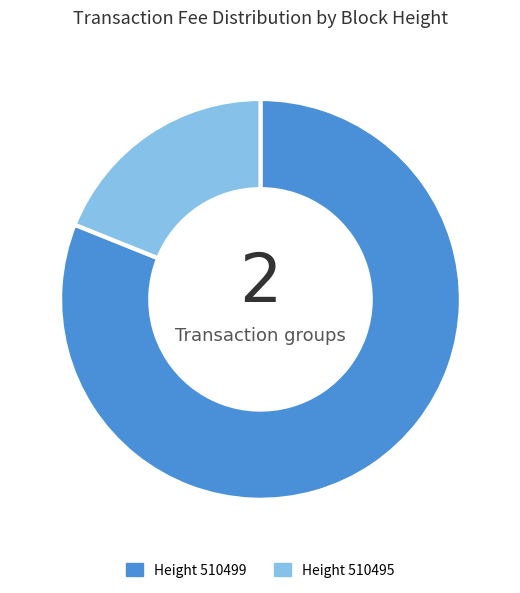

Is there a majority slice in this chart?

Yes